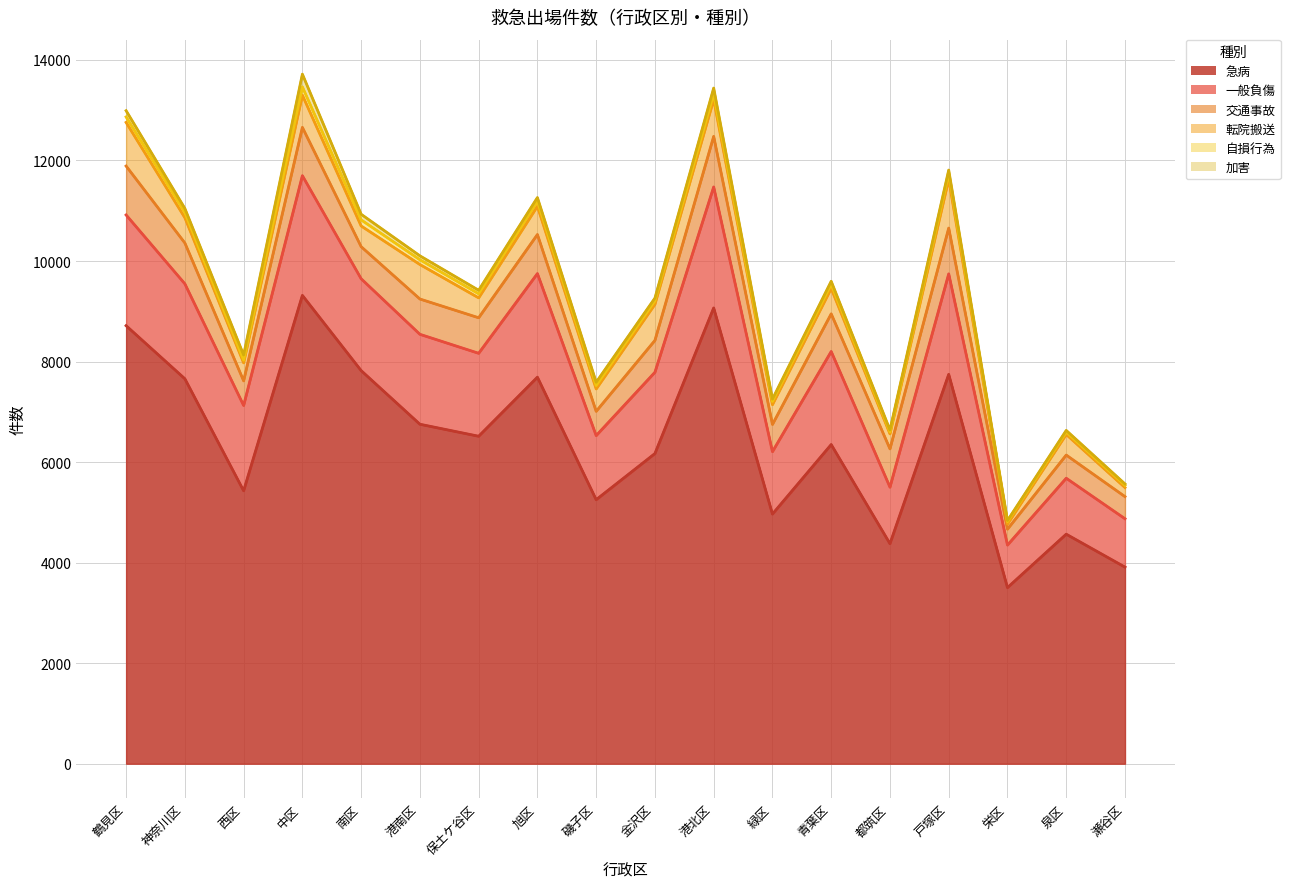

What is the label of the 5th point from the left?

南区